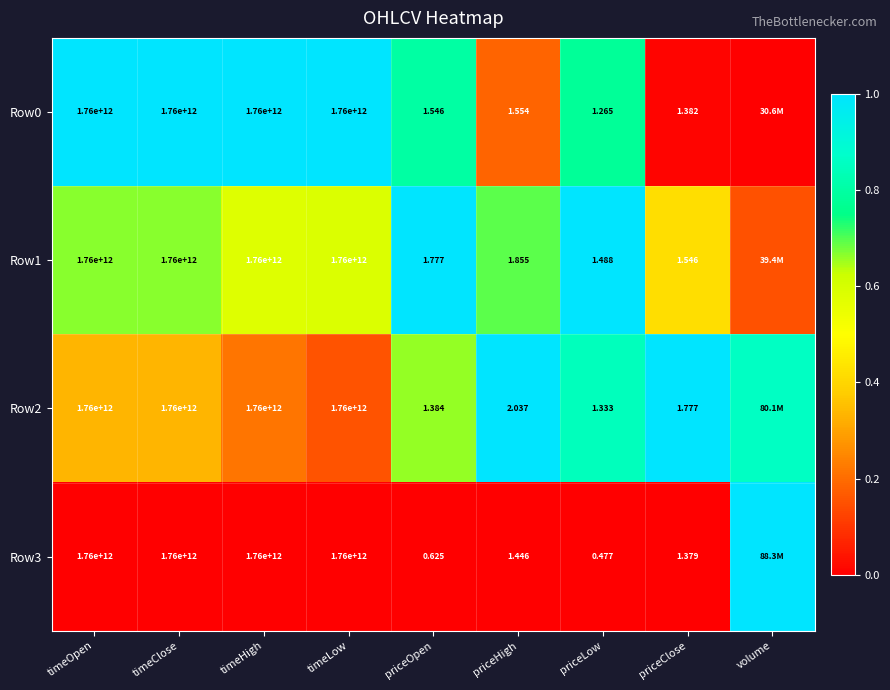

Is the value of Row1 at priceOpen greater than the value of Row0 at timeOpen?

No